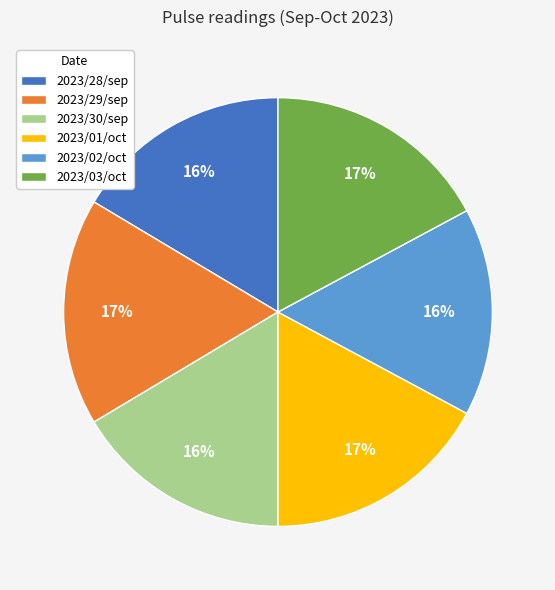

Does any single category account for the majority?

No